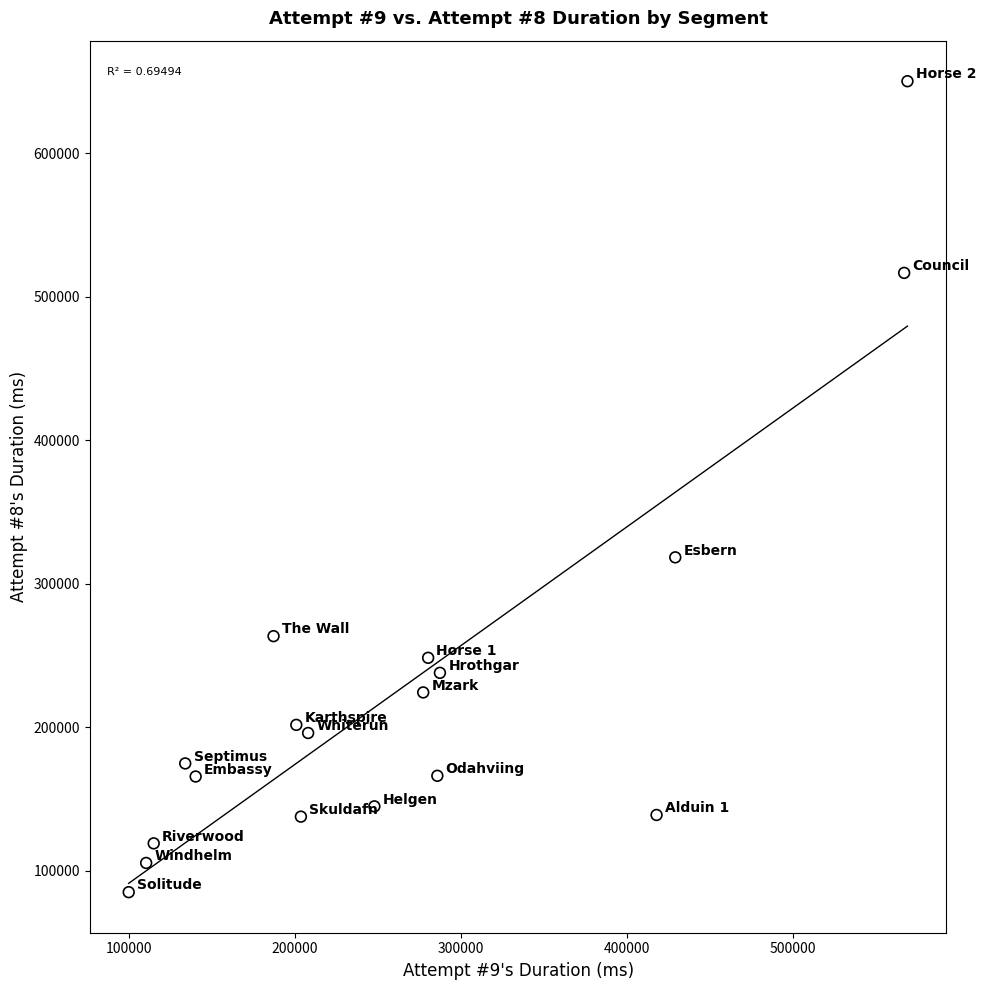

What Y value in the scatter plot is closest to 367618?

318374